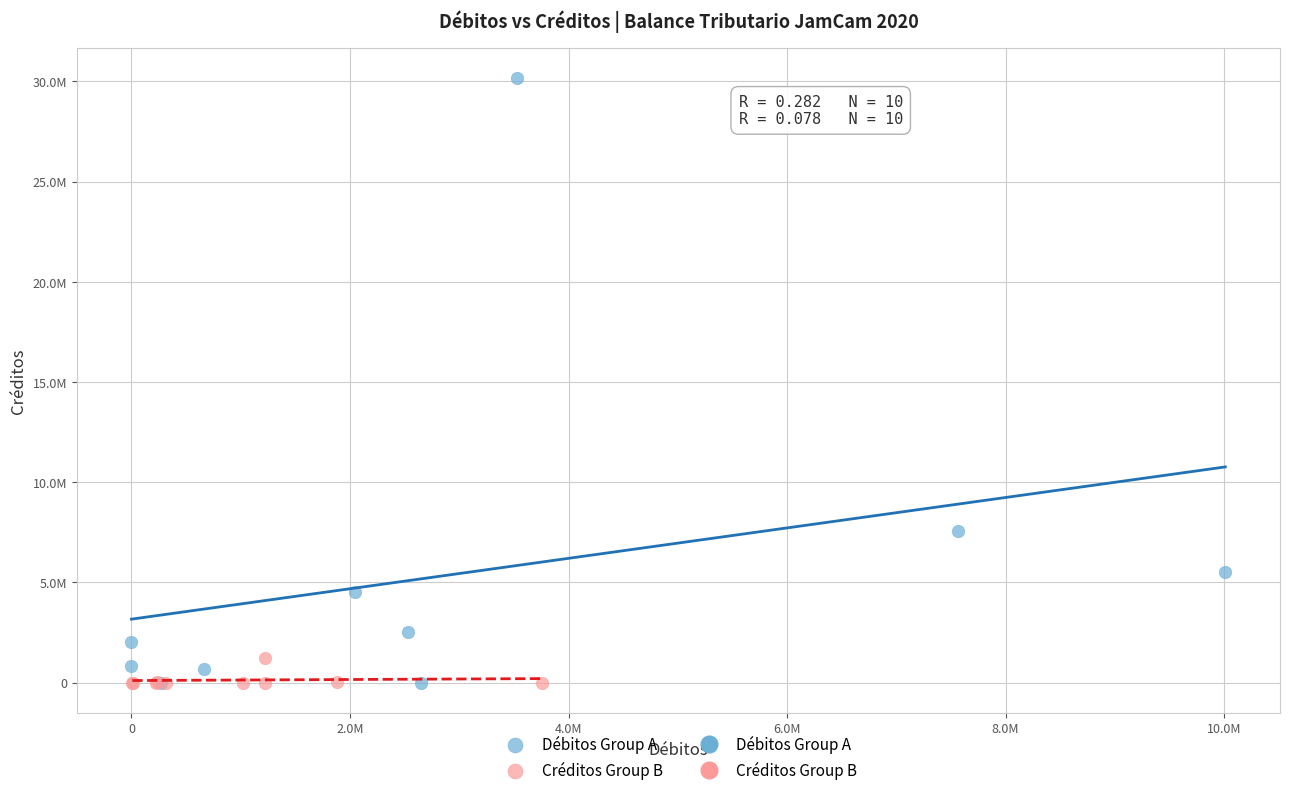

Which series reaches the maximum Y coordinate?

Débitos Group A